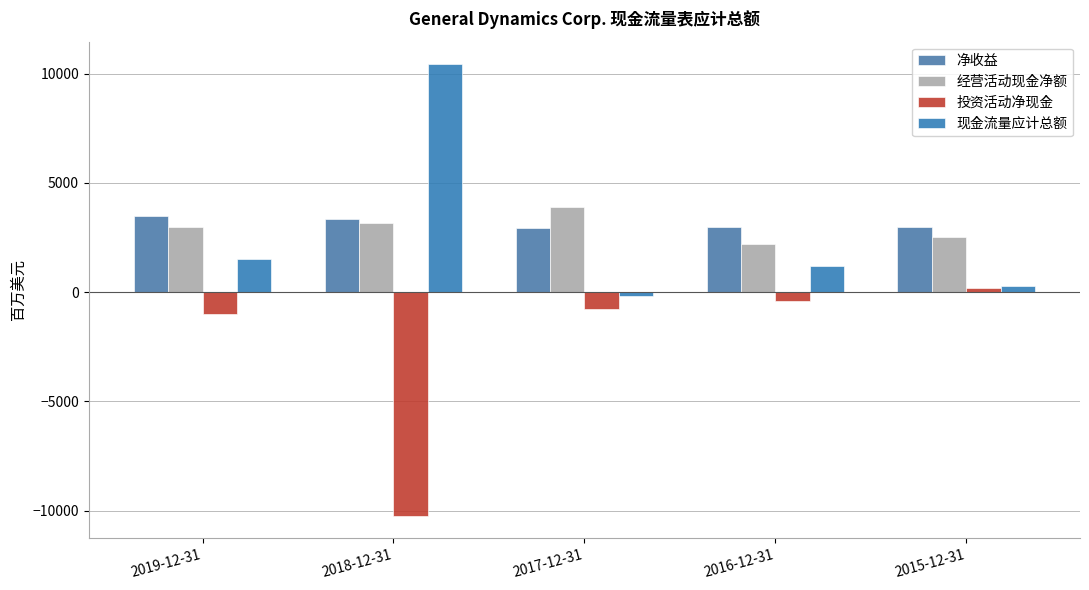

Where does the 现金流量应计总额 series first go above 1183?

2019-12-31